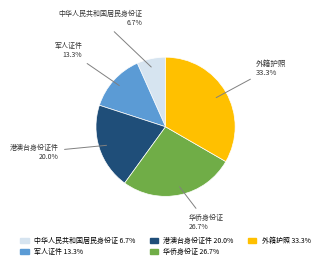

To the nearest percent, what percentage of the pie is 中华人民共和国居民身份证?

7%